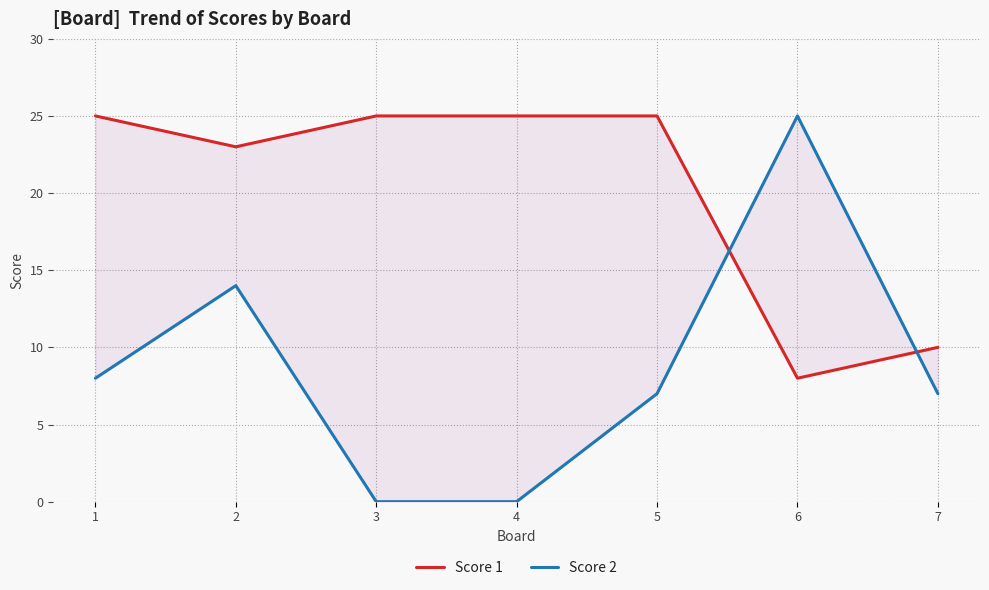

What is the sum of all Score 1 values?

141